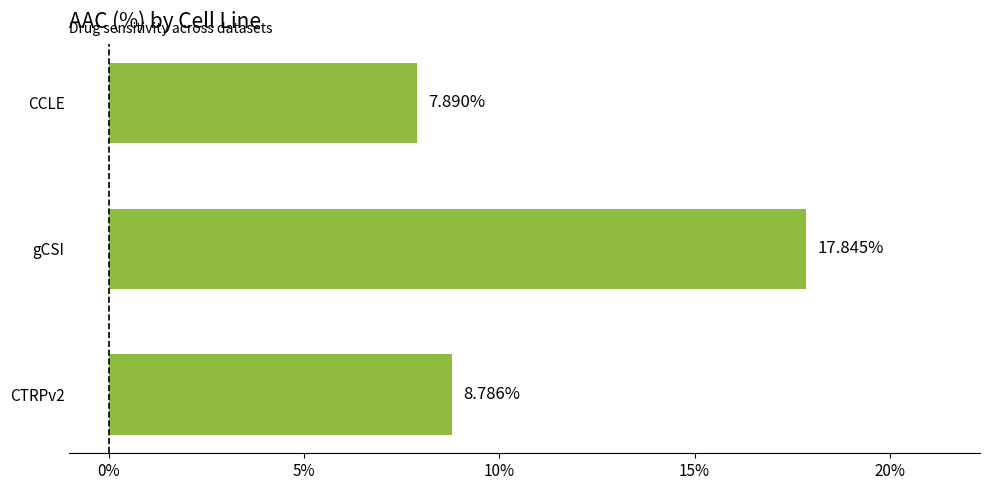

How many bars are there in total?

3